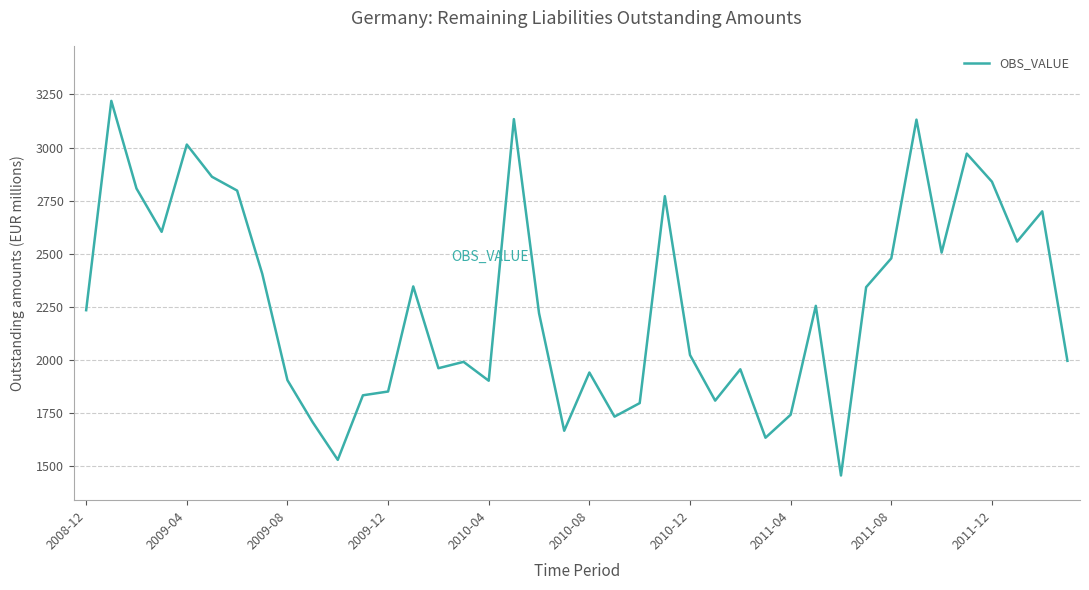

What is the difference between the maximum and minimum values?

1765.5